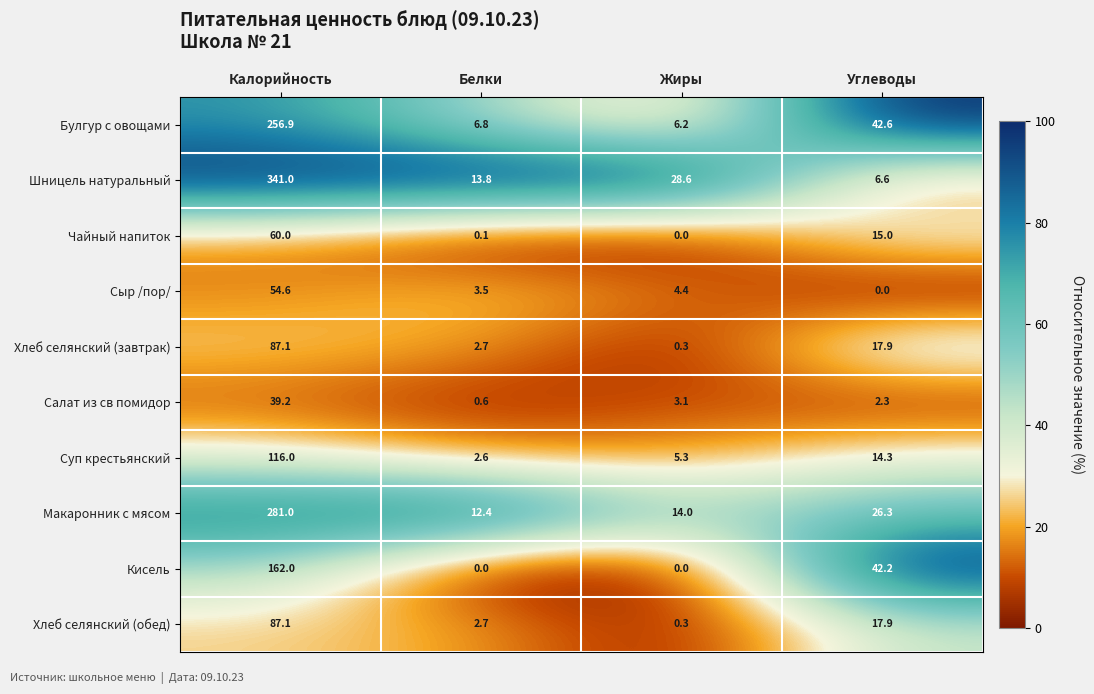

Rank the categories by Салат из св помидор value from lowest to highest.

Белки, Углеводы, Жиры, Калорийность